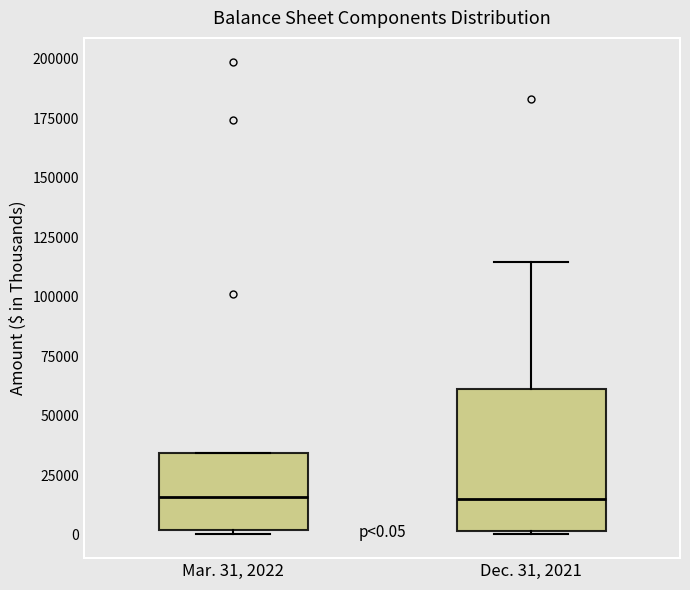

Which box is the tallest, from its lower edge to its upper edge?

Dec. 31, 2021